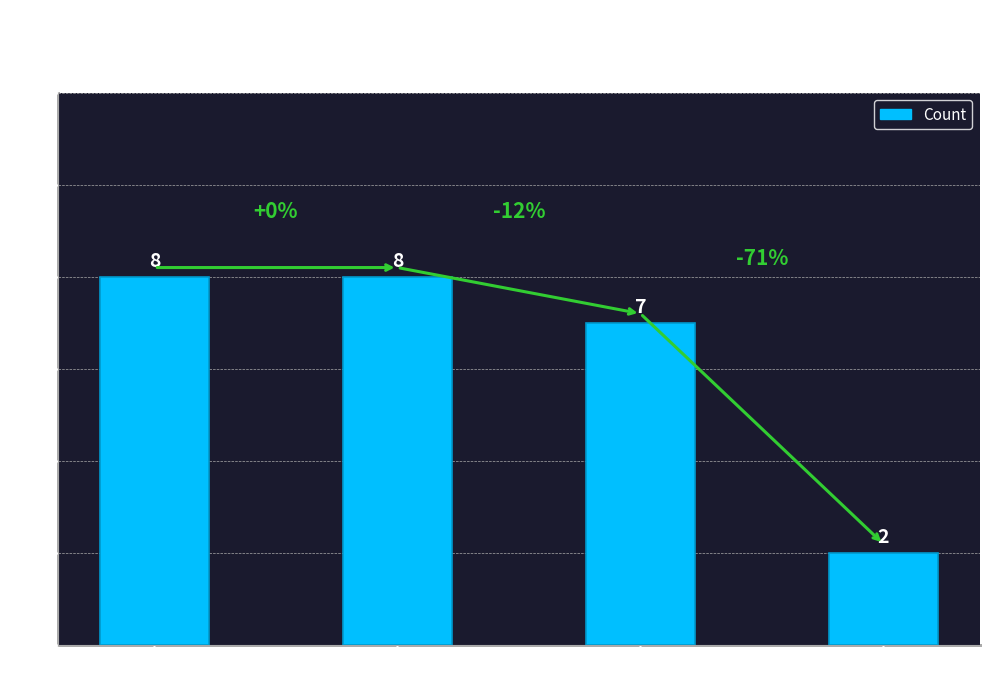

The chart shows a value of 8 at Hardcover. True or false?

True